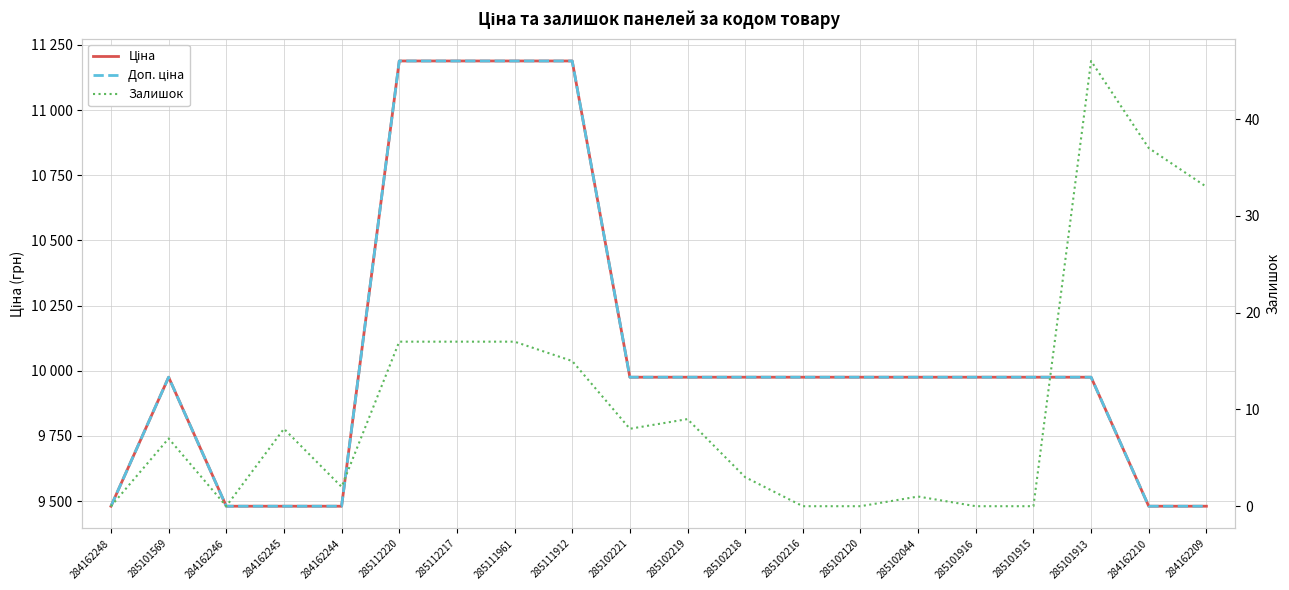

What is the value of the Доп. ціна point at the 8th from the left?

11188.2